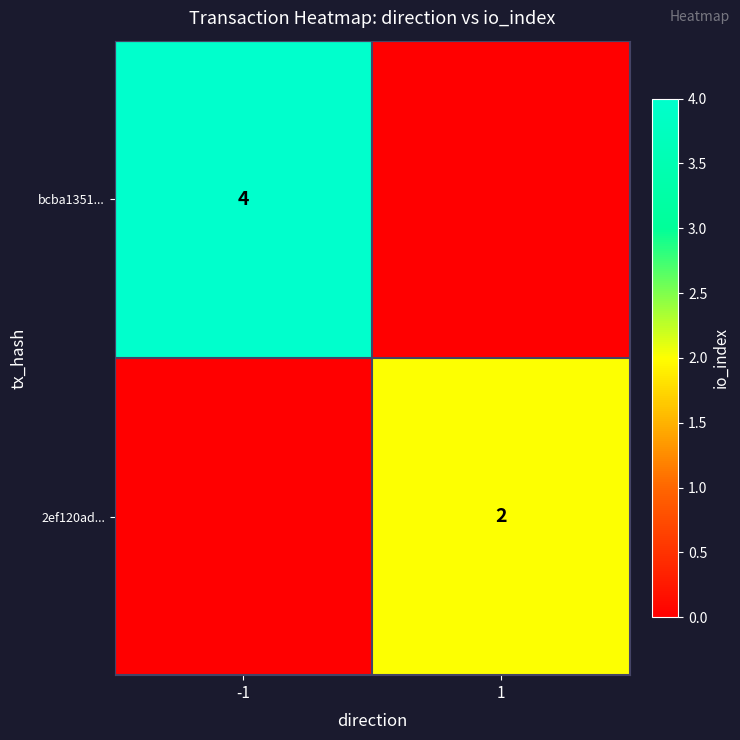

Is the value of 2ef120ad... at 1 greater than the value of bcba1351... at -1?

No